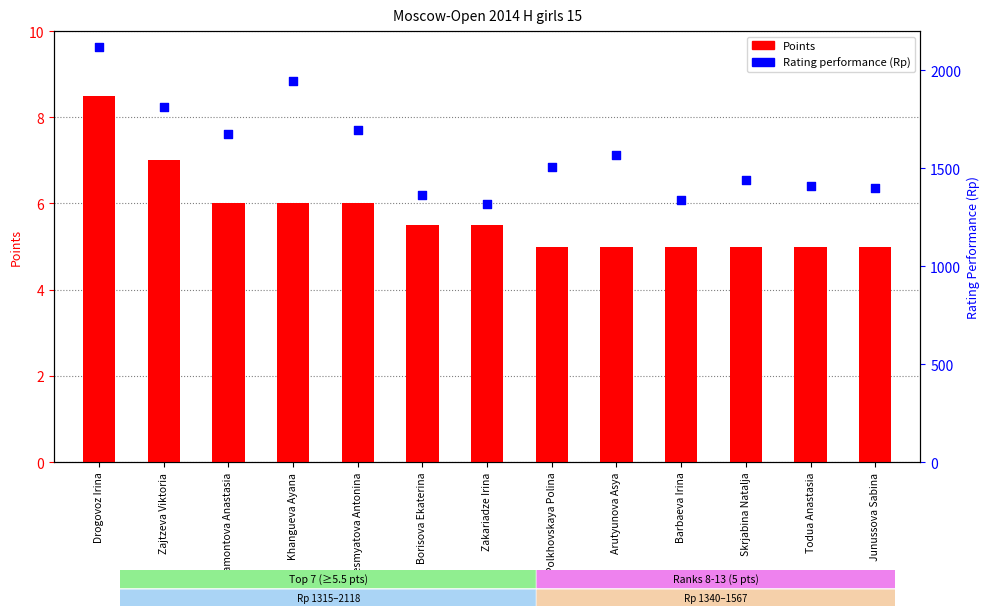

Which series reaches the maximum Y coordinate?

Rating performance (Rp)